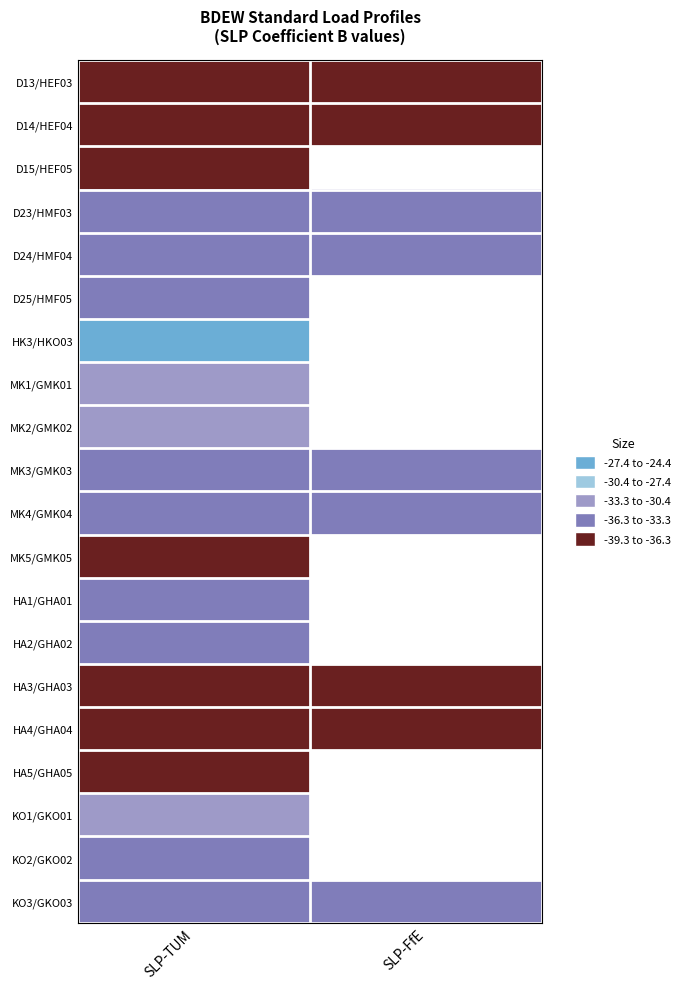

At how many categories does at least one series exceed -29?

1